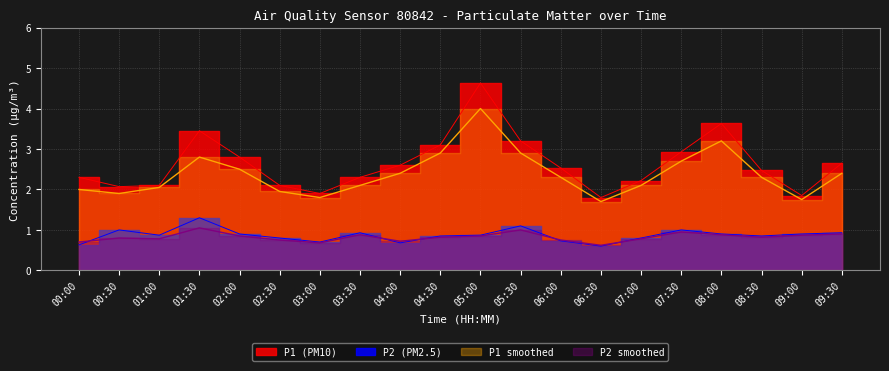

Where is the first local minimum for P2?

01:00